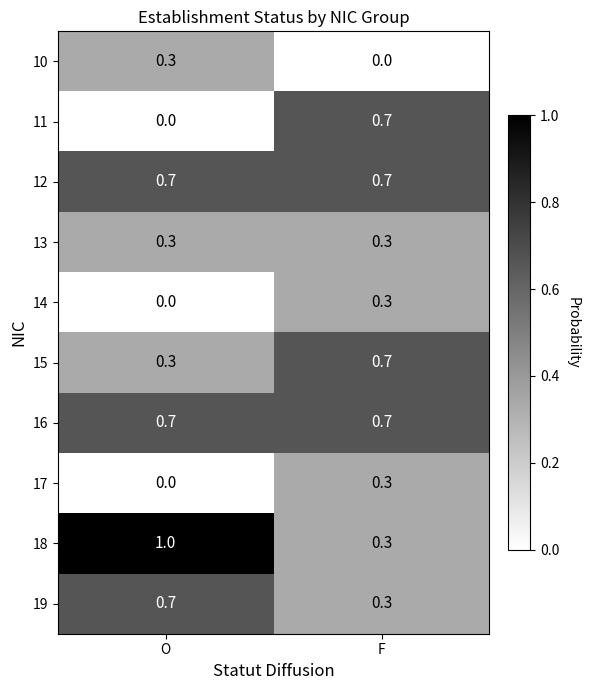

What is the sum of the 19 values at F and O?

1.0